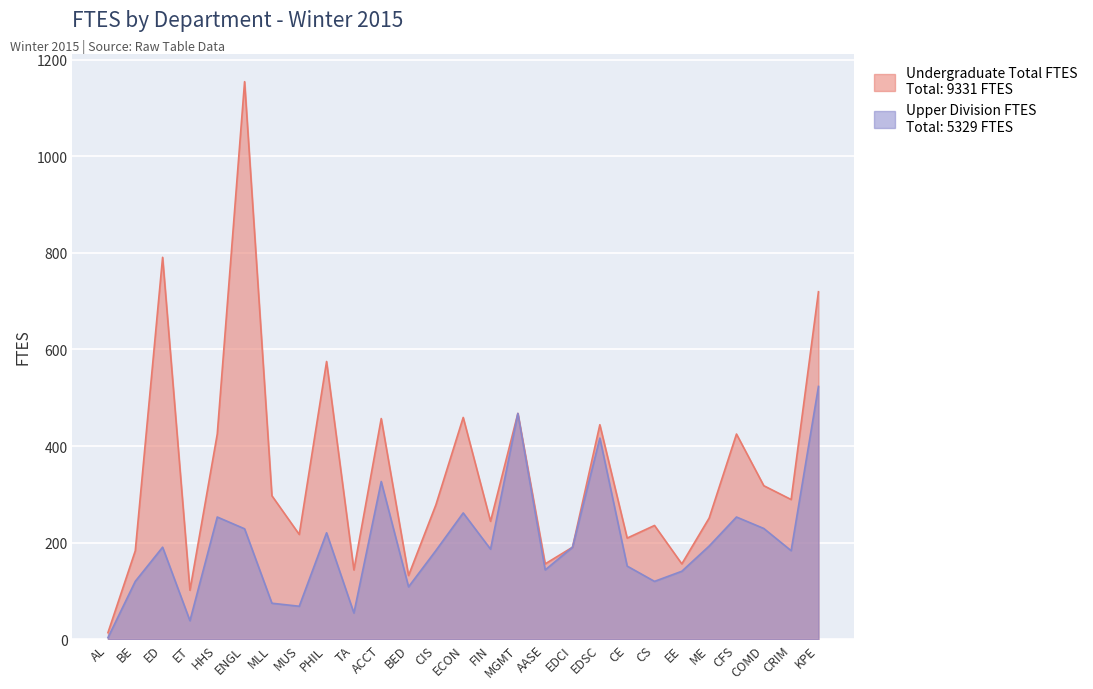

What is the sum of all Undergraduate Total FTES values?

9331.6